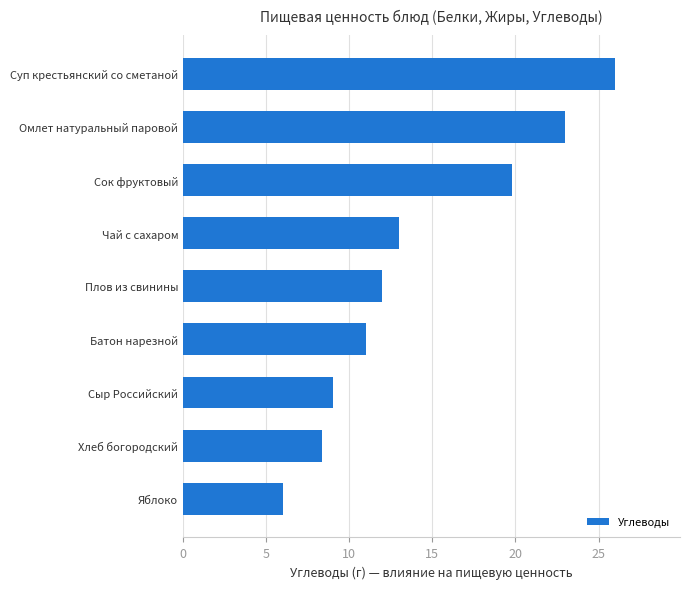

Rank the categories by value from highest to lowest.

Суп крестьянский со сметаной, Омлет натуральный паровой, Сок фруктовый, Чай с сахаром, Плов из свинины, Батон нарезной, Сыр Российский, Хлеб богородский, Яблоко